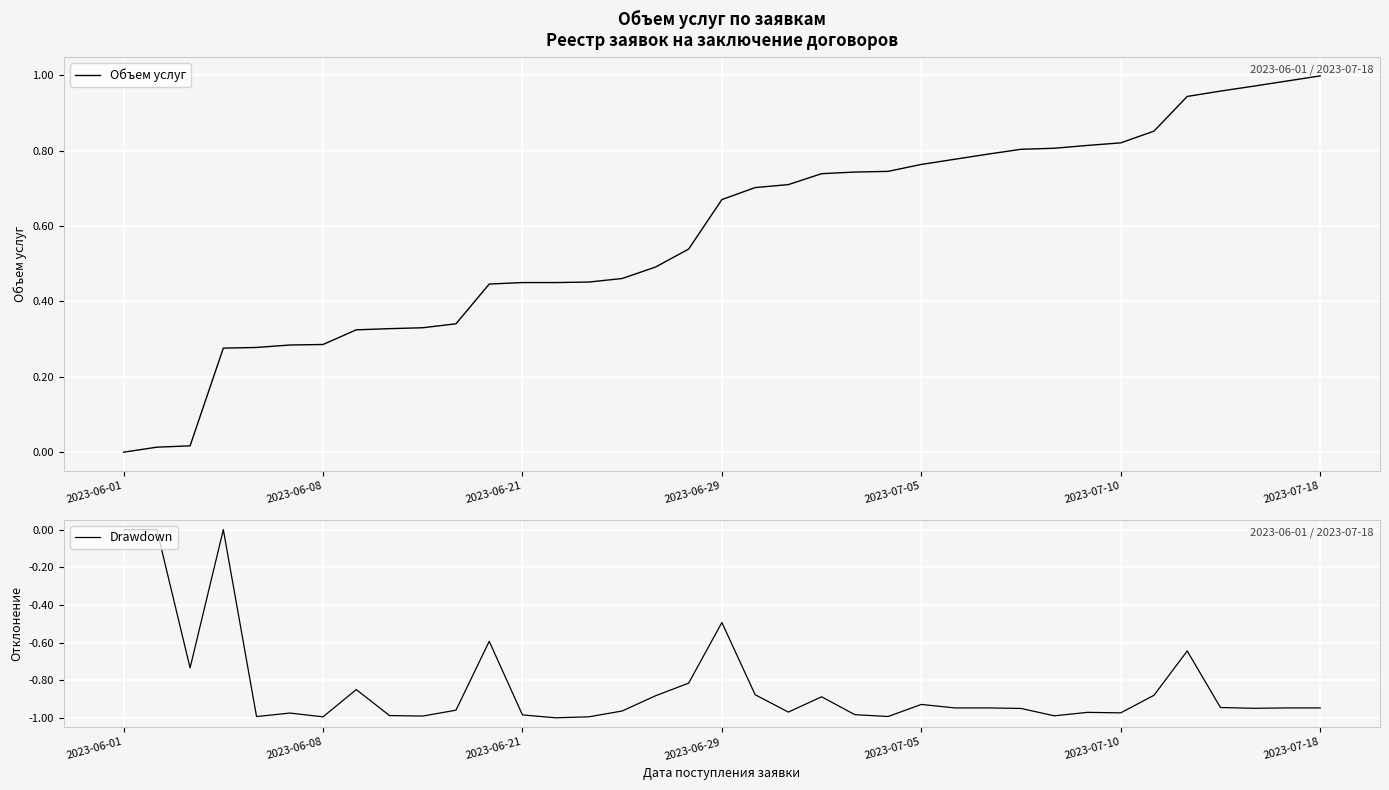

True or false: Объем услуг and Drawdown intersect in this chart.

False